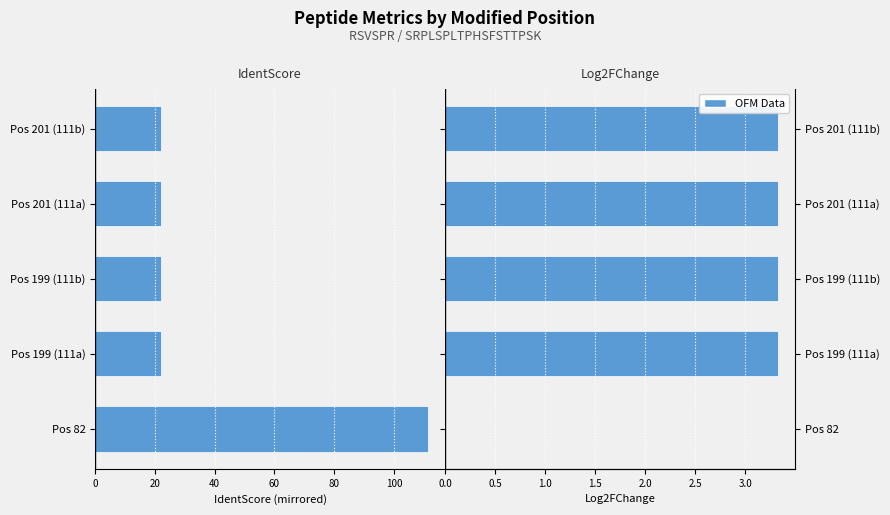

How many values in the Log2FChange series are below 3?

1